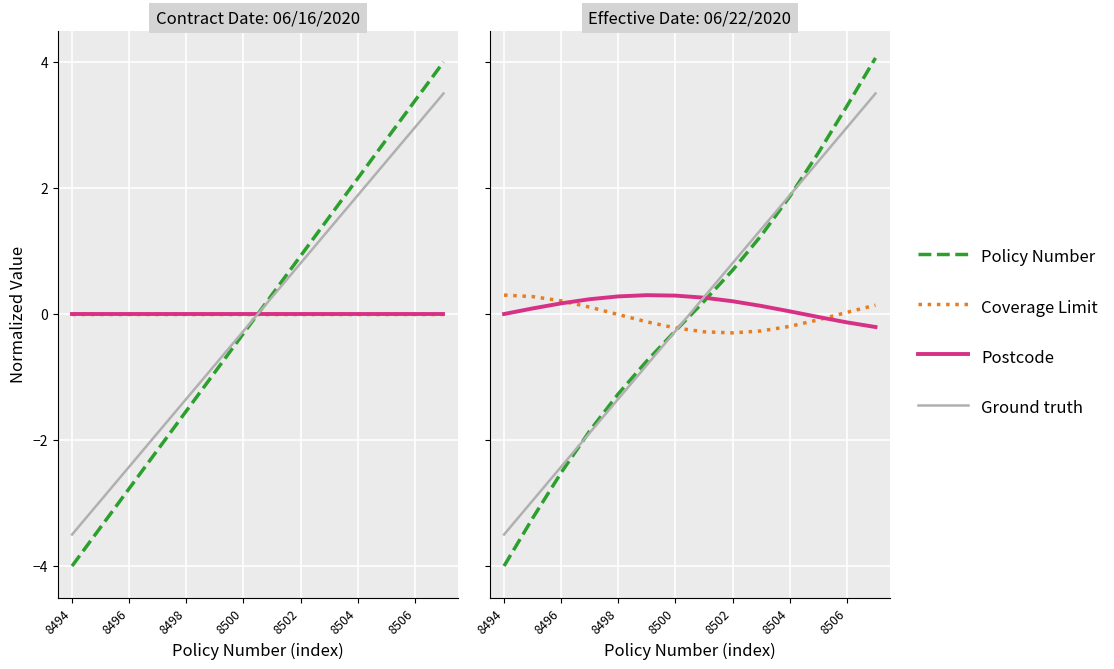

Is it true that Ground truth equals -3.5 at 8494?

True